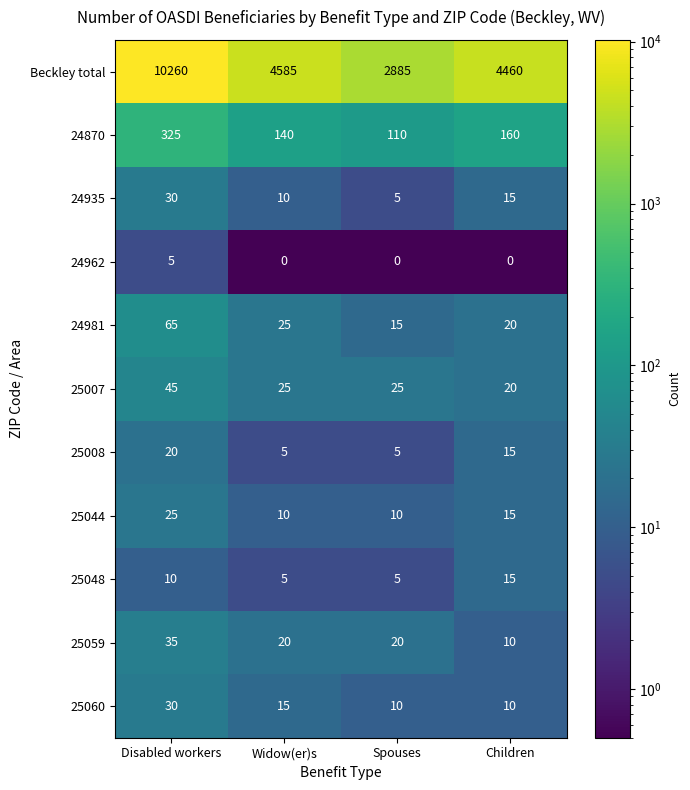

Count the number of categories in the chart.

4